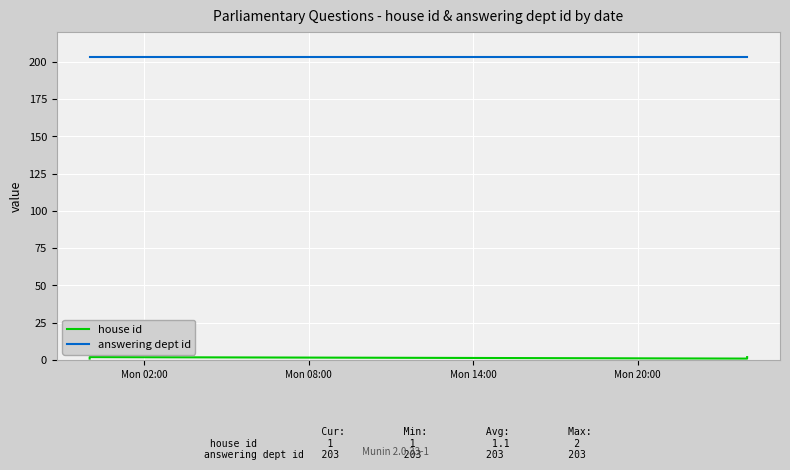

True or false: house id and answering dept id cross at least once.

False